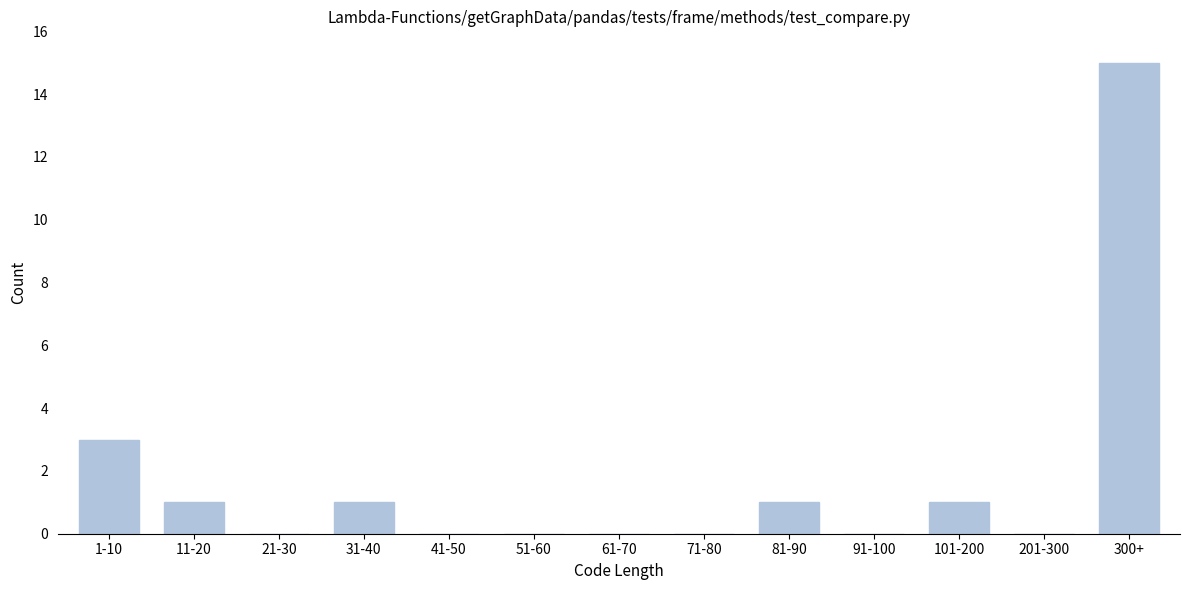

Reading left to right, extract all data points from this chart.

1-10=3	11-20=1	21-30=0	31-40=1	41-50=0	51-60=0	61-70=0	71-80=0	81-90=1	91-100=0	101-200=1	201-300=0	300+=15